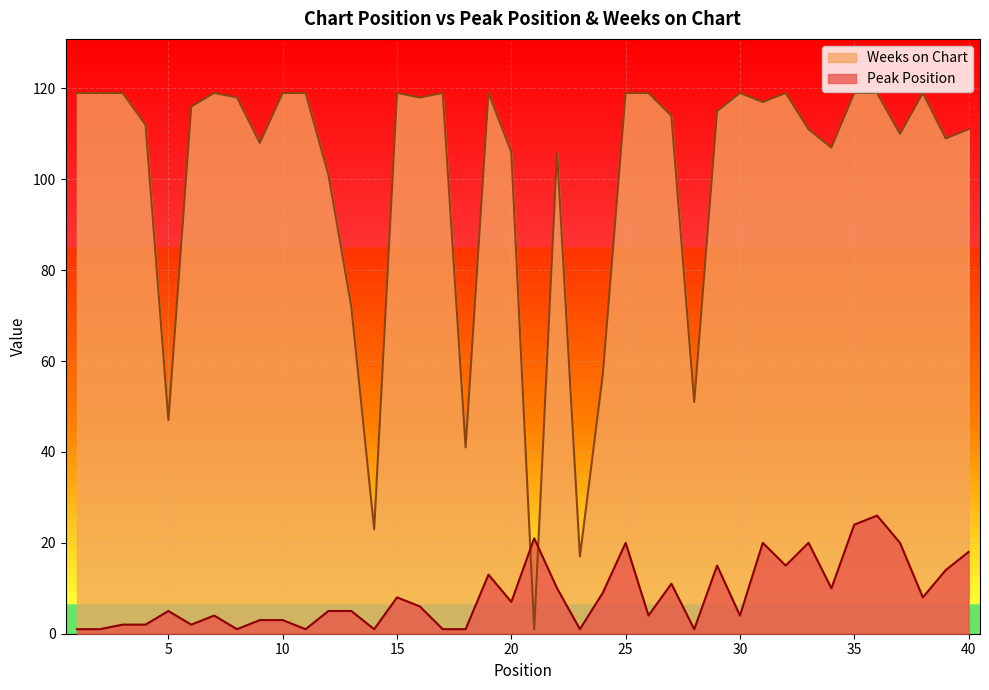

Which has a higher value, 27 or 37?

37